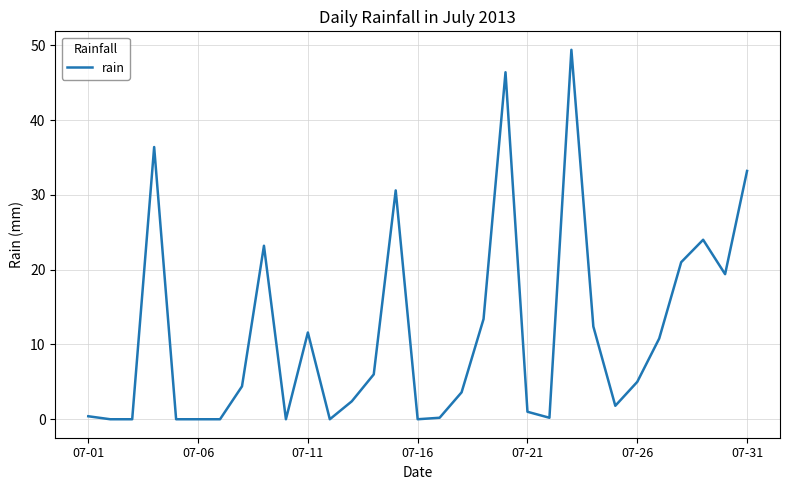

What is the difference between the maximum and minimum values?

49.4